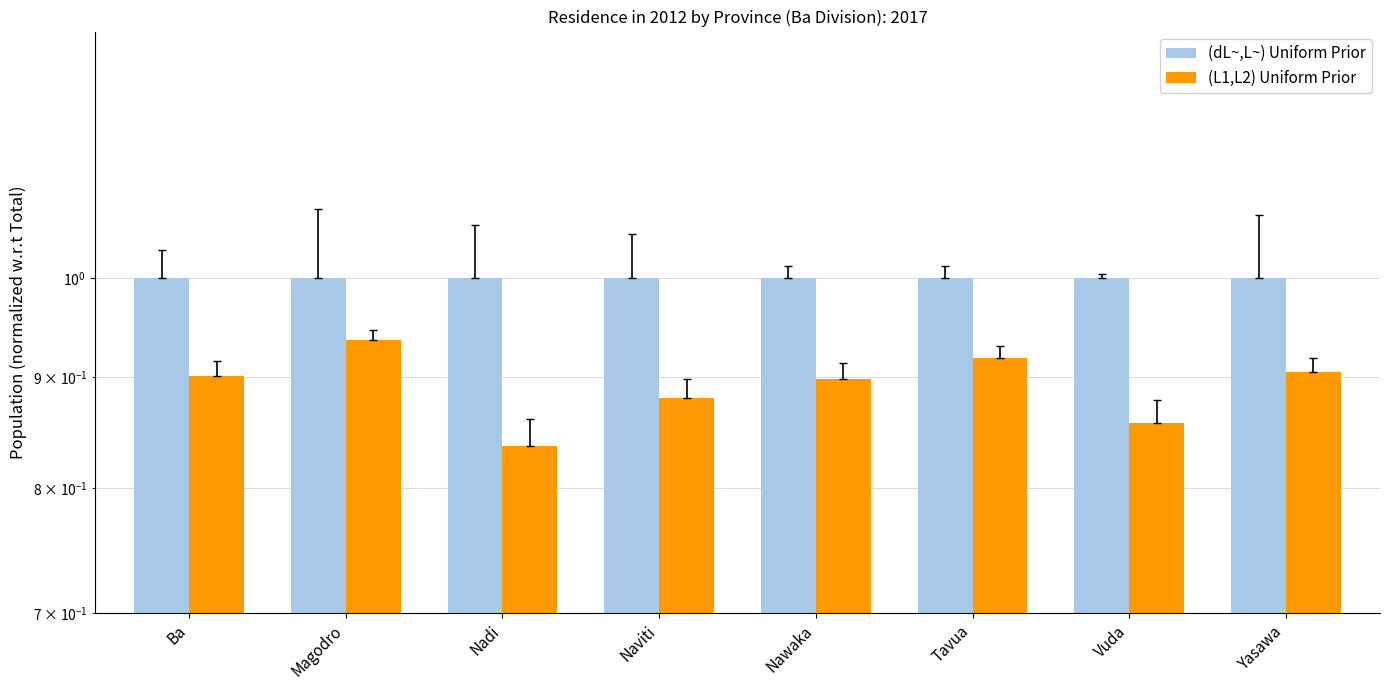

What is the label of the 8th bar from the right?

Ba